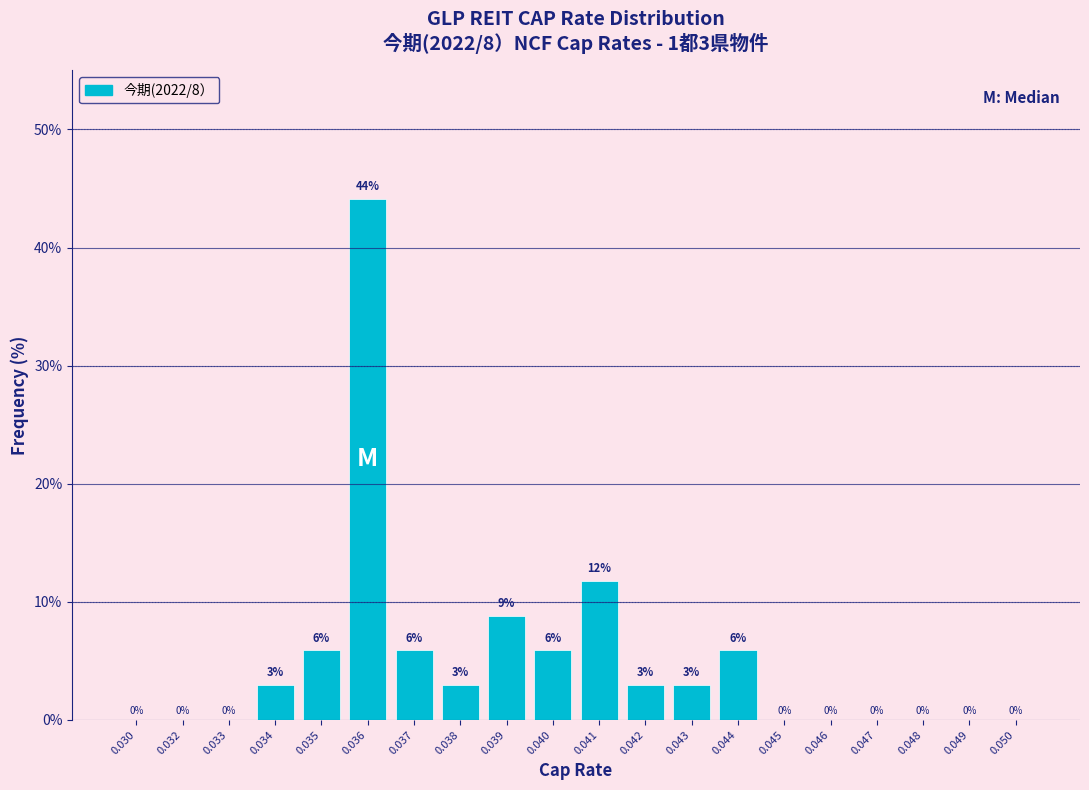

Is it true that the value at 0.044 is 3.7?

False